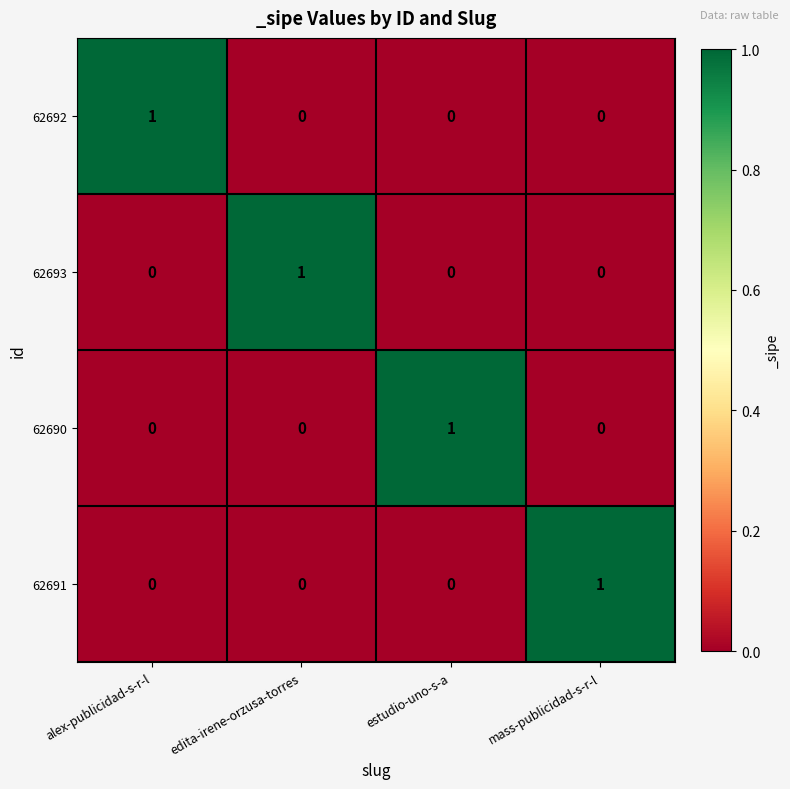

The 62690 series shows 1 at alex-publicidad-s-r-l. True or false?

False